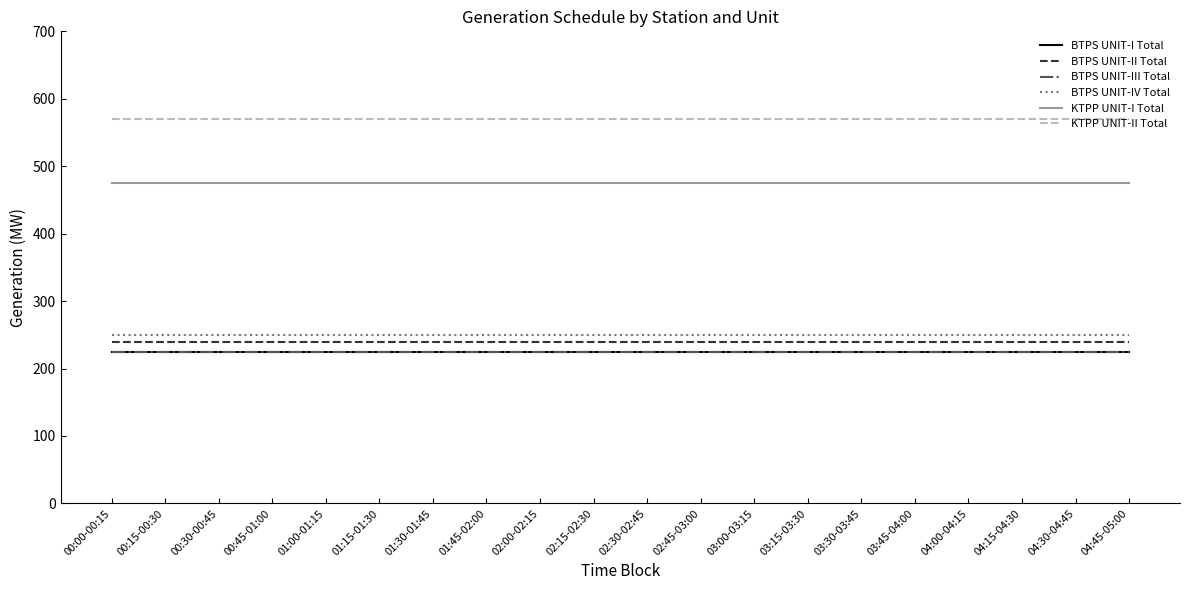

Does the chart display data point markers on the line(s)?

No